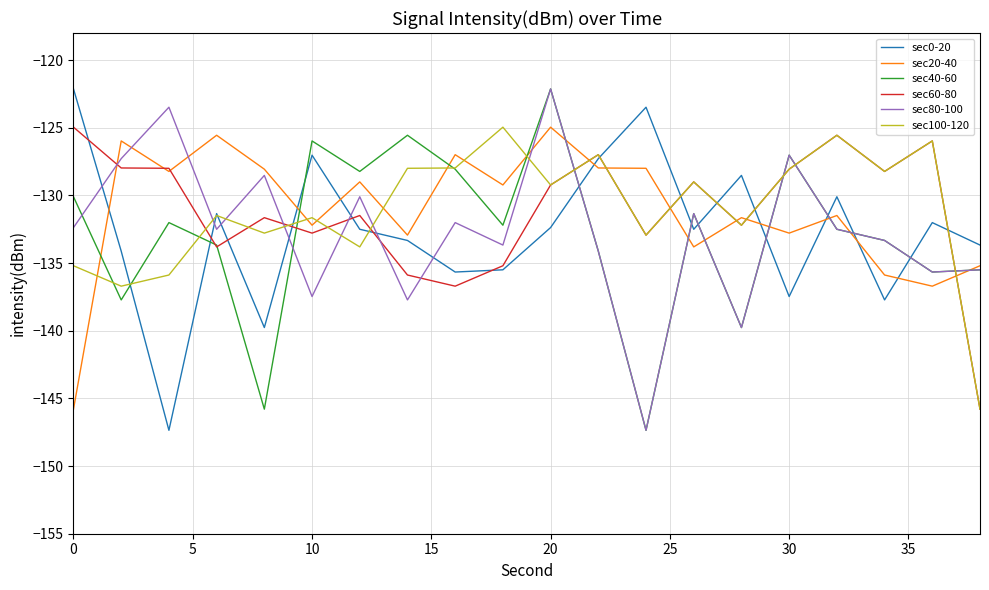

What is the maximum value shown in the chart?

-122.1